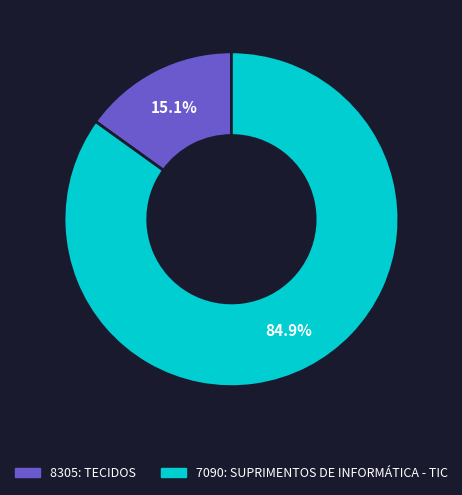

To the nearest percent, what is the combined percentage of 7090: SUPRIMENTOS DE INFORMÁTICA - TIC and 8305: TECIDOS?

100%